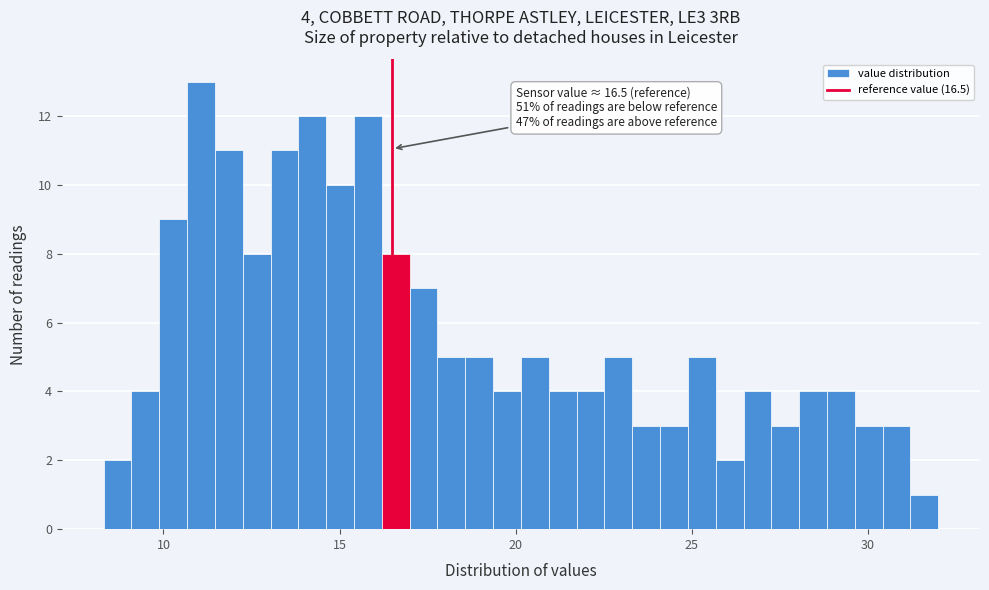

Read against the x-axis, roughly where is the centre of the tallest bar?

11.0